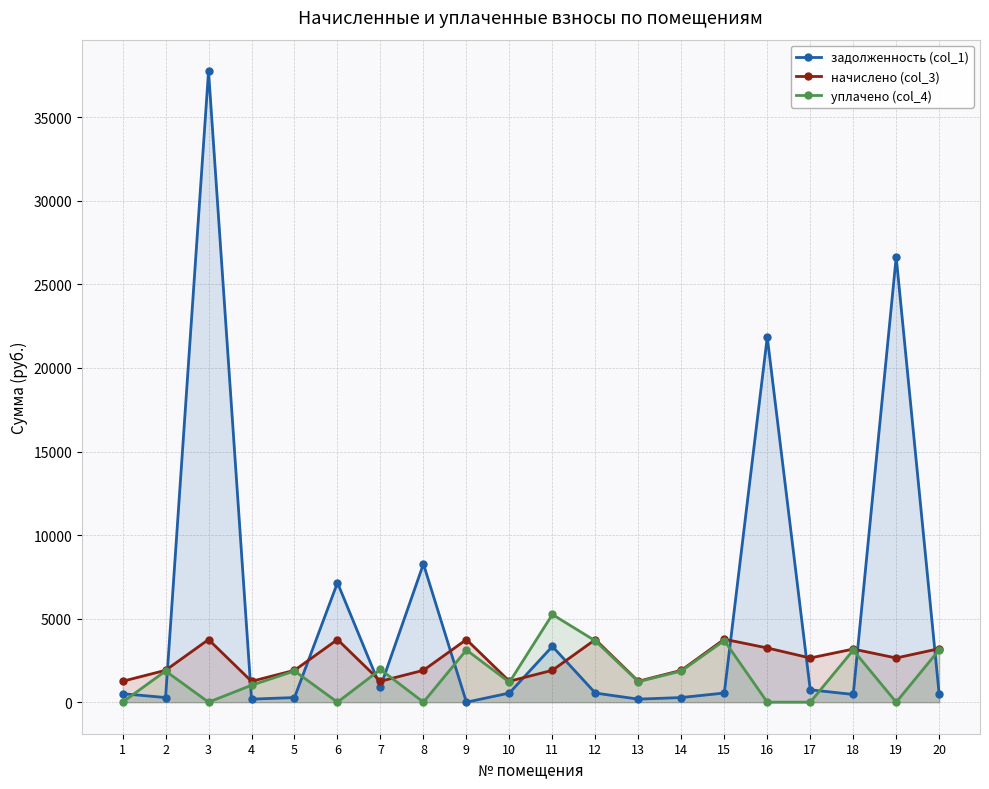

What is the greatest value displayed?

37755.8